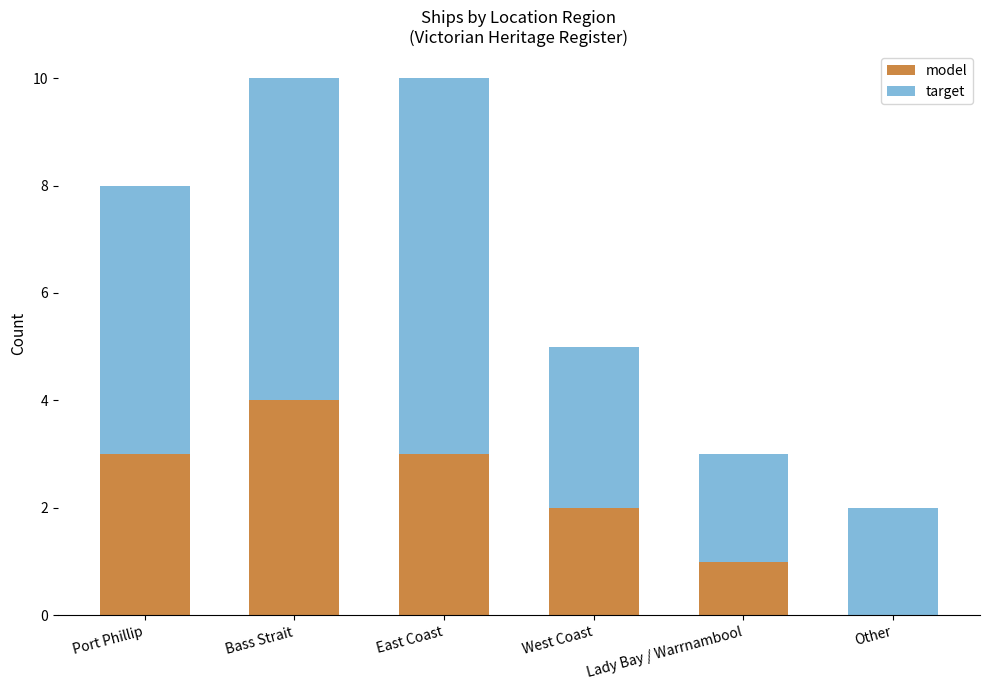

Reading right to left, transcribe the values for model.

Other=0	Lady Bay / Warrnambool=1	West Coast=2	East Coast=3	Bass Strait=4	Port Phillip=3